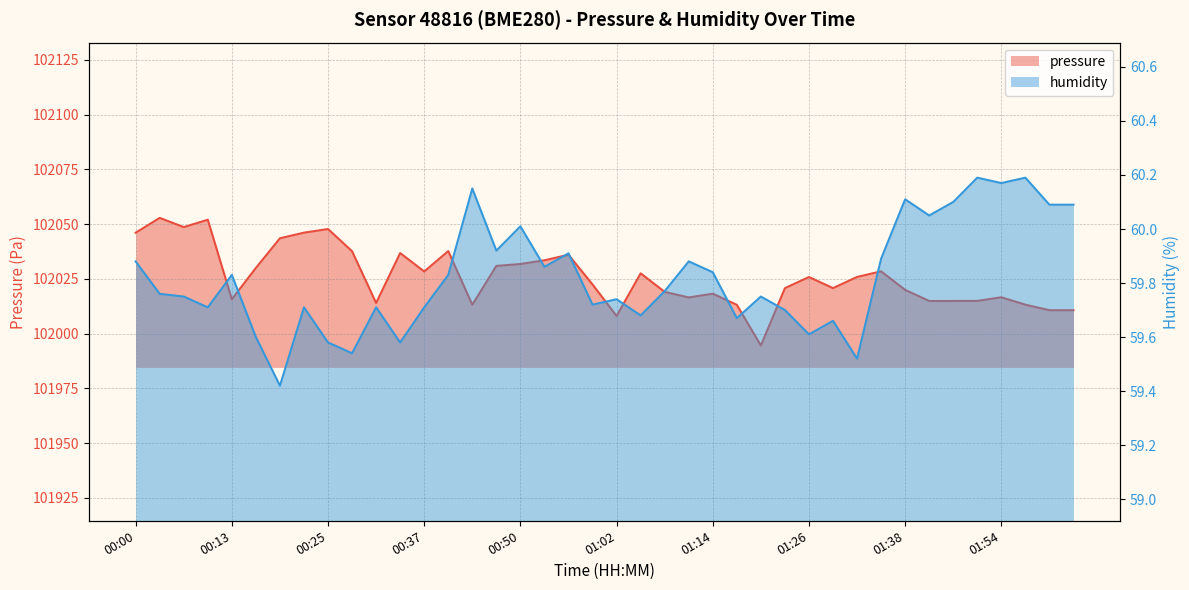

Reading left to right, list all the values displayed in this chart.

pressure: 102046.0	102052.8	102048.6	102052.0	102015.7	102030.0	102043.5	102046.1	102047.7	102037.6	102014.0	102036.8	102028.3	102037.7	102013.2	102030.9	102031.8	102033.4	102036.0	102022.4	102008.0	102027.5	102019.0	102016.5	102018.2	102013.1	101994.6	102020.7	102025.8	102020.8	102025.8	102028.4	102019.9	102014.9	102014.9	102014.9	102016.6	102013.2	102010.7	102010.7
humidity: 59.9	59.8	59.8	59.7	59.8	59.6	59.4	59.7	59.6	59.5	59.7	59.6	59.7	59.8	60.1	59.9	60.0	59.9	59.9	59.7	59.7	59.7	59.8	59.9	59.8	59.7	59.8	59.7	59.6	59.7	59.5	59.9	60.1	60.0	60.1	60.2	60.2	60.2	60.1	60.1